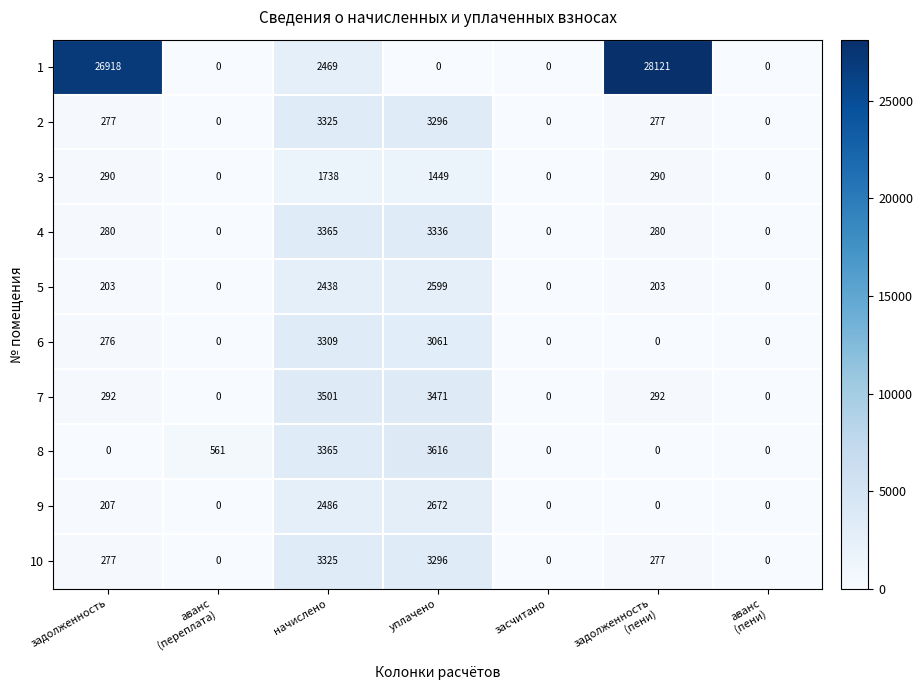

What is the total value across all series at задолженность?

29020